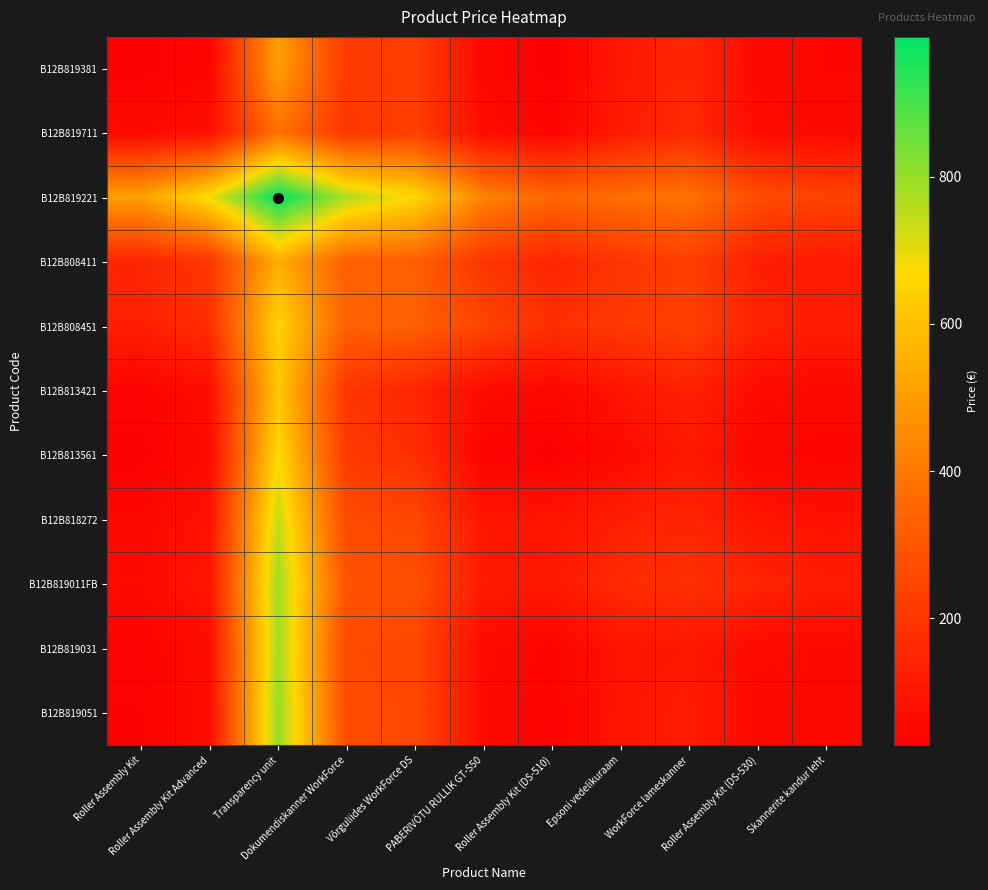

Reading left to right, list all the values displayed in this chart.

B12B819381: Roller Assembly Kit=27.5	Roller Assembly Kit Advanced=43.6	Transparency unit=508.8	Dokumendiskanner WorkForce=208.3	Võrguliides WorkForce DS=228.4	PABERIVÕTU RULLIK GT-S50=53.1	Roller Assembly Kit (DS-510)=27.5	Epsoni vedelikuraam=105.2	WorkForce lameskanner=154.2	Roller Assembly Kit (DS-530)=54.5	Skannerite kandur leht=45.8
B12B819711: Roller Assembly Kit=59.8	Roller Assembly Kit Advanced=75.9	Transparency unit=380.6	Dokumendiskanner WorkForce=202.4	Võrguliides WorkForce DS=227.7	PABERIVÕTU RULLIK GT-S50=67.5	Roller Assembly Kit (DS-510)=41.3	Epsoni vedelikuraam=114.5	WorkForce lameskanner=161.5	Roller Assembly Kit (DS-530)=63.6	Skannerite kandur leht=54.3
B12B819221: Roller Assembly Kit=508.8	Roller Assembly Kit Advanced=685.3	Transparency unit=990.0	Dokumendiskanner WorkForce=769.6	Võrguliides WorkForce DS=659.5	PABERIVÕTU RULLIK GT-S50=434.0	Roller Assembly Kit (DS-510)=348.3	Epsoni vedelikuraam=373.9	WorkForce lameskanner=386.9	Roller Assembly Kit (DS-530)=267.1	Skannerite kandur leht=237.6
B12B808411: Roller Assembly Kit=148.1	Roller Assembly Kit Advanced=202.4	Transparency unit=549.3	Dokumendiskanner WorkForce=328.9	Võrguliides WorkForce DS=328.9	PABERIVÕTU RULLIK GT-S50=196.1	Roller Assembly Kit (DS-510)=148.1	Epsoni vedelikuraam=194.6	WorkForce lameskanner=226.8	Roller Assembly Kit (DS-530)=127.6	Skannerite kandur leht=111.6
B12B808451: Roller Assembly Kit=128.0	Roller Assembly Kit Advanced=177.1	Transparency unit=659.5	Dokumendiskanner WorkForce=328.9	Võrguliides WorkForce DS=328.9	PABERIVÕTU RULLIK GT-S50=240.4	Roller Assembly Kit (DS-510)=178.2	Epsoni vedelikuraam=208.0	WorkForce lameskanner=233.6	Roller Assembly Kit (DS-530)=137.2	Skannerite kandur leht=119.3
B12B813421: Roller Assembly Kit=37.7	Roller Assembly Kit Advanced=71.7	Transparency unit=619.3	Dokumendiskanner WorkForce=196.1	Võrguliides WorkForce DS=151.9	PABERIVÕTU RULLIK GT-S50=63.3	Roller Assembly Kit (DS-510)=51.4	Epsoni vedelikuraam=95.4	WorkForce lameskanner=136.9	Roller Assembly Kit (DS-530)=61.4	Skannerite kandur leht=53.5
B12B813561: Roller Assembly Kit=27.5	Roller Assembly Kit Advanced=62.1	Transparency unit=669.2	Dokumendiskanner WorkForce=208.3	Võrguliides WorkForce DS=178.2	PABERIVÕTU RULLIK GT-S50=39.4	Roller Assembly Kit (DS-510)=27.5	Epsoni vedelikuraam=60.8	WorkForce lameskanner=106.7	Roller Assembly Kit (DS-530)=47.3	Skannerite kandur leht=42.2
B12B818272: Roller Assembly Kit=49.7	Roller Assembly Kit Advanced=88.8	Transparency unit=743.5	Dokumendiskanner WorkForce=261.7	Võrguliides WorkForce DS=248.3	PABERIVÕTU RULLIK GT-S50=95.4	Roller Assembly Kit (DS-510)=94.1	Epsoni vedelikuraam=127.4	WorkForce lameskanner=146.9	Roller Assembly Kit (DS-530)=94.0	Skannerite kandur leht=80.7
B12B819011FB: Roller Assembly Kit=59.2	Roller Assembly Kit Advanced=100.3	Transparency unit=789.0	Dokumendiskanner WorkForce=288.0	Võrguliides WorkForce DS=281.2	PABERIVÕTU RULLIK GT-S50=112.4	Roller Assembly Kit (DS-510)=106.7	Epsoni vedelikuraam=166.4	WorkForce lameskanner=185.9	Roller Assembly Kit (DS-530)=144.1	Skannerite kandur leht=117.7
B12B819031: Roller Assembly Kit=33.5	Roller Assembly Kit Advanced=72.8	Transparency unit=783.4	Dokumendiskanner WorkForce=261.8	Võrguliides WorkForce DS=252.2	PABERIVÕTU RULLIK GT-S50=62.4	Roller Assembly Kit (DS-510)=40.7	Epsoni vedelikuraam=94.0	WorkForce lameskanner=102.3	Roller Assembly Kit (DS-530)=60.5	Skannerite kandur leht=56.8
B12B819051: Roller Assembly Kit=31.2	Roller Assembly Kit Advanced=71.1	Transparency unit=801.9	Dokumendiskanner WorkForce=266.8	Võrguliides WorkForce DS=259.0	PABERIVÕTU RULLIK GT-S50=59.4	Roller Assembly Kit (DS-510)=34.8	Epsoni vedelikuraam=96.2	WorkForce lameskanner=117.7	Roller Assembly Kit (DS-530)=53.2	Skannerite kandur leht=49.5